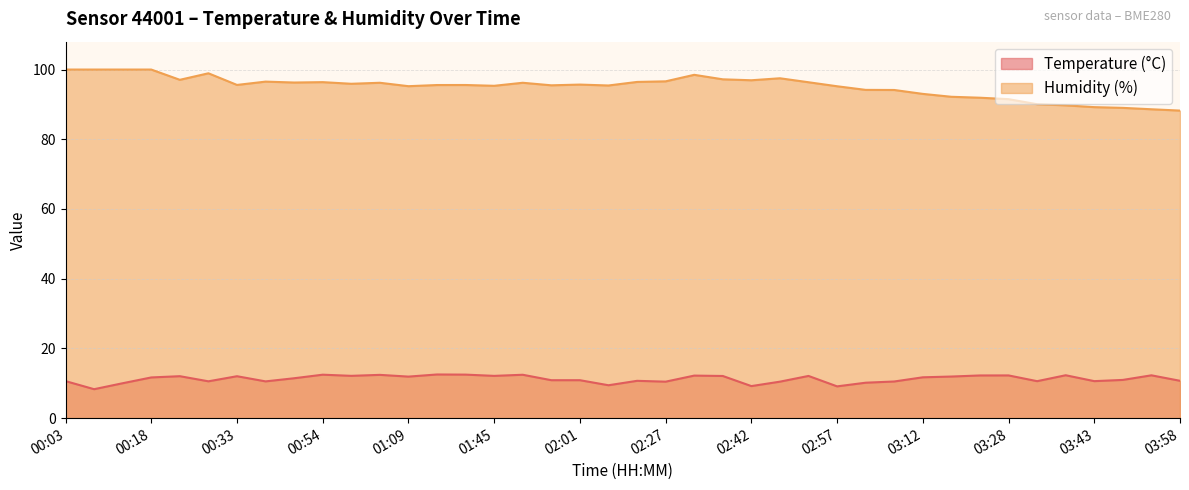

List the series in order of their peak value, highest first.

Humidity (%), Temperature (°C)